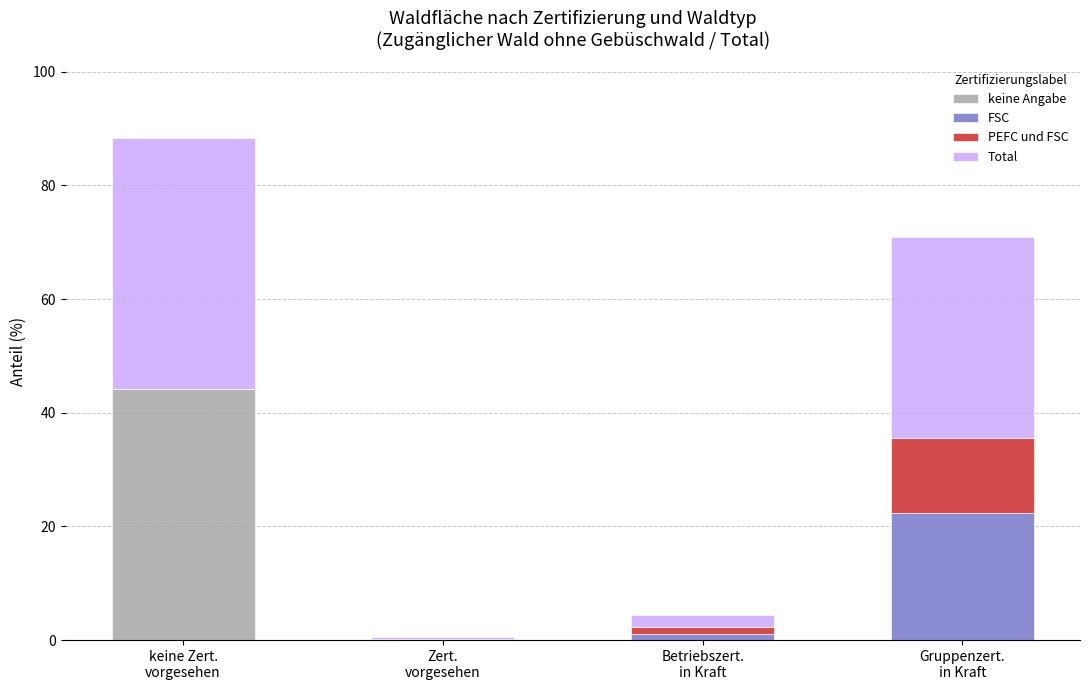

Are the bars grouped side by side (vs. stacked)?

No